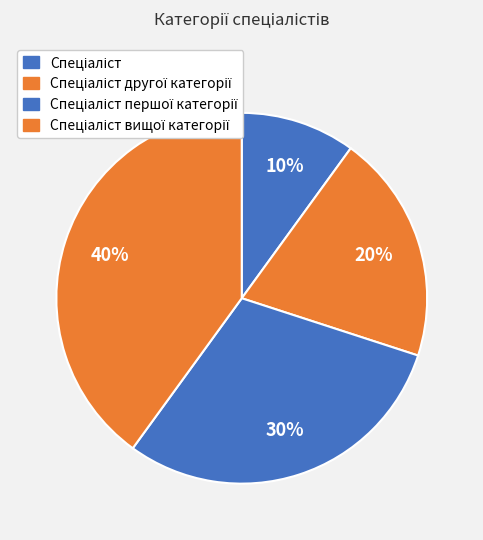

To the nearest percent, what percentage of the pie is Спеціаліст другої категорії?

20%